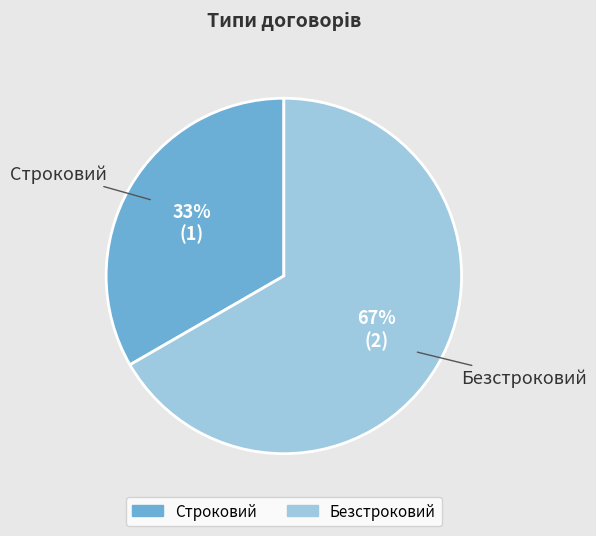

To the nearest percent, what portion does Строковий represent?

33%